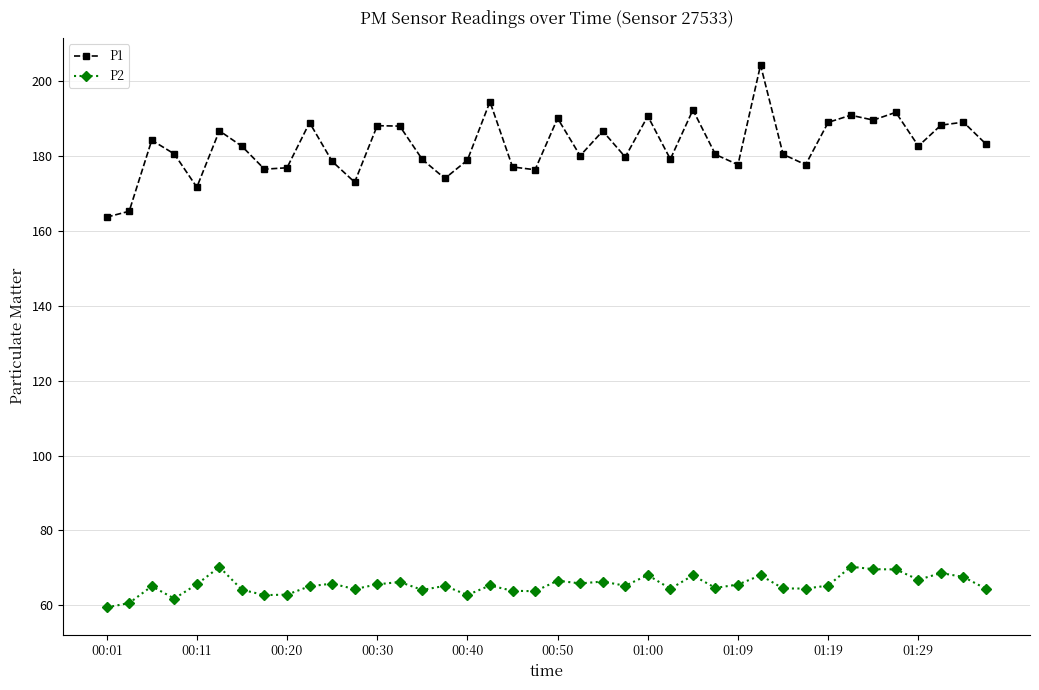

True or false: P2 and P1 intersect in this chart.

False